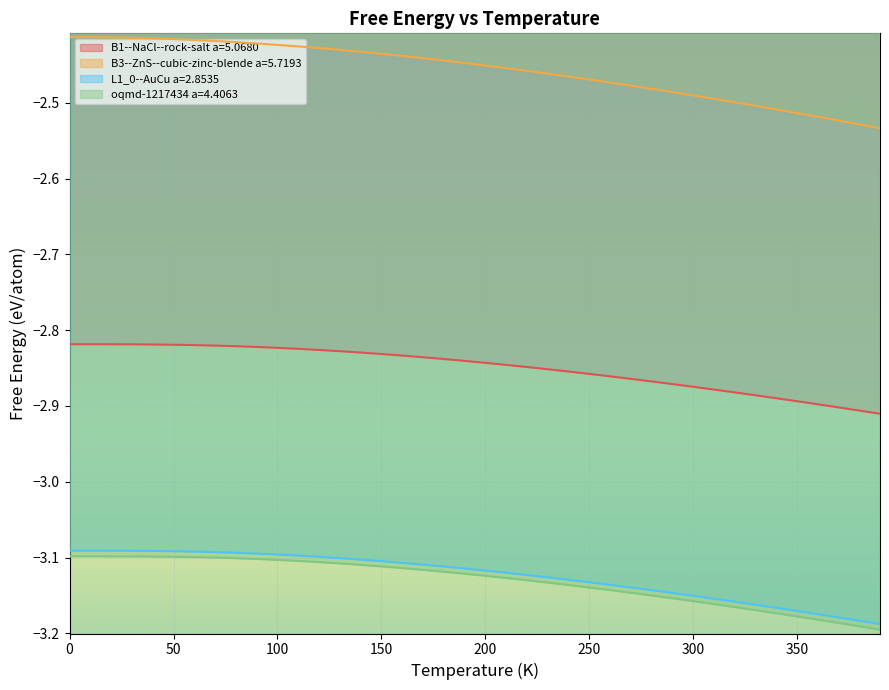

Which category has the lowest value in the B1--NaCl--rock-salt a=5.0680 series?

390.0